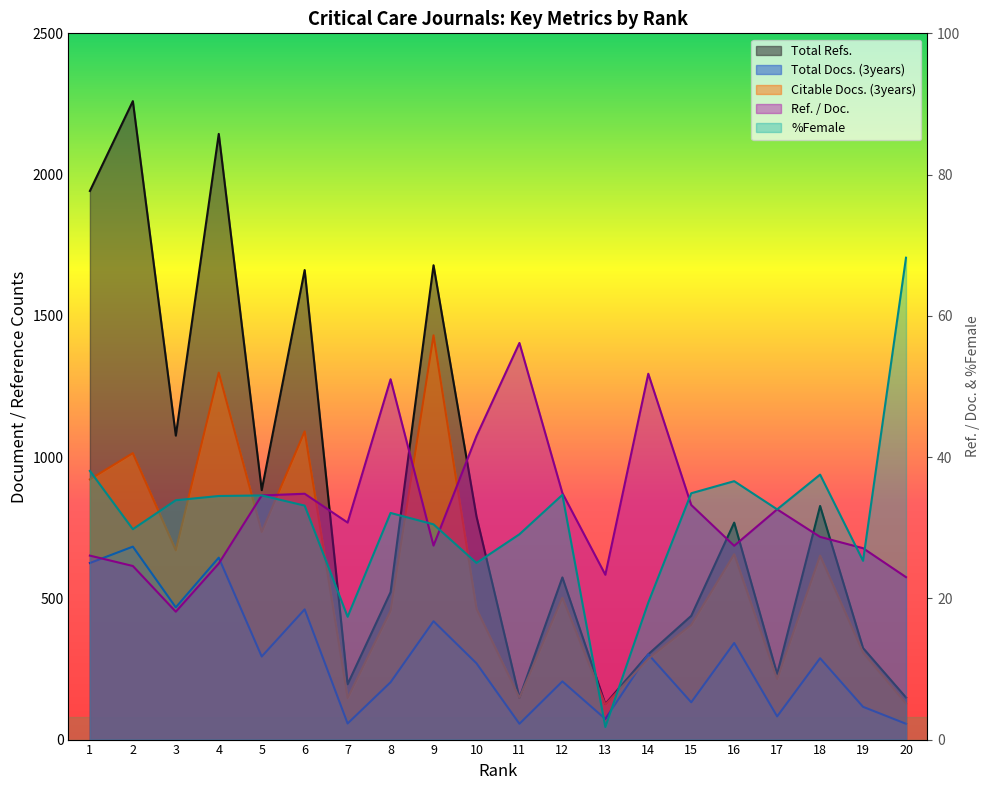

What is the difference between the %Female values at 18 and 5?

3.0